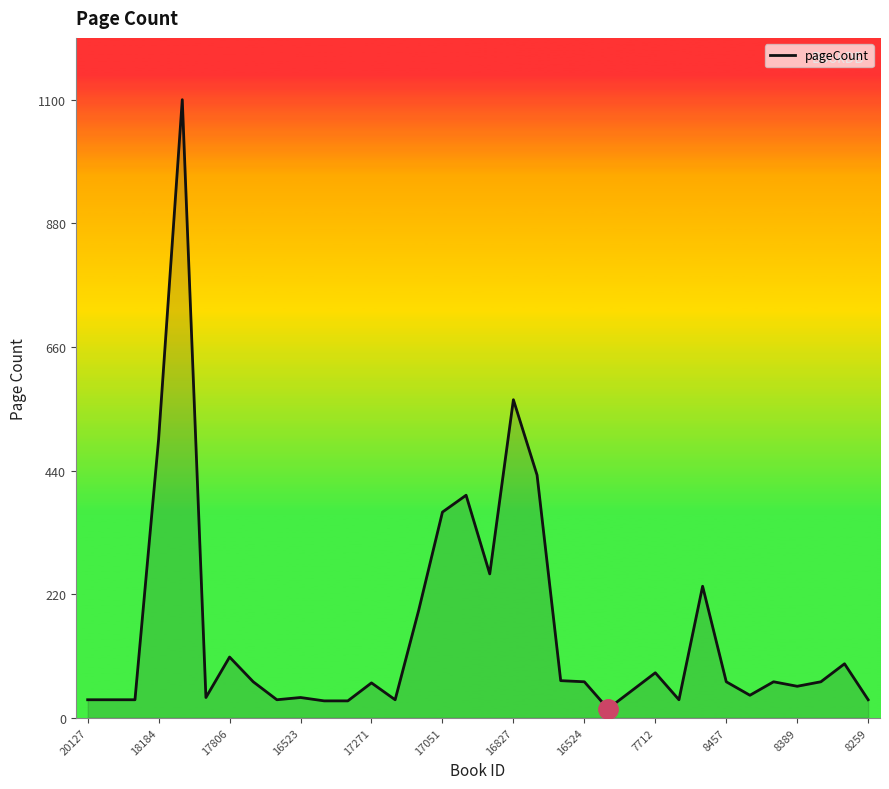

What is the minimum value shown in the chart?

16